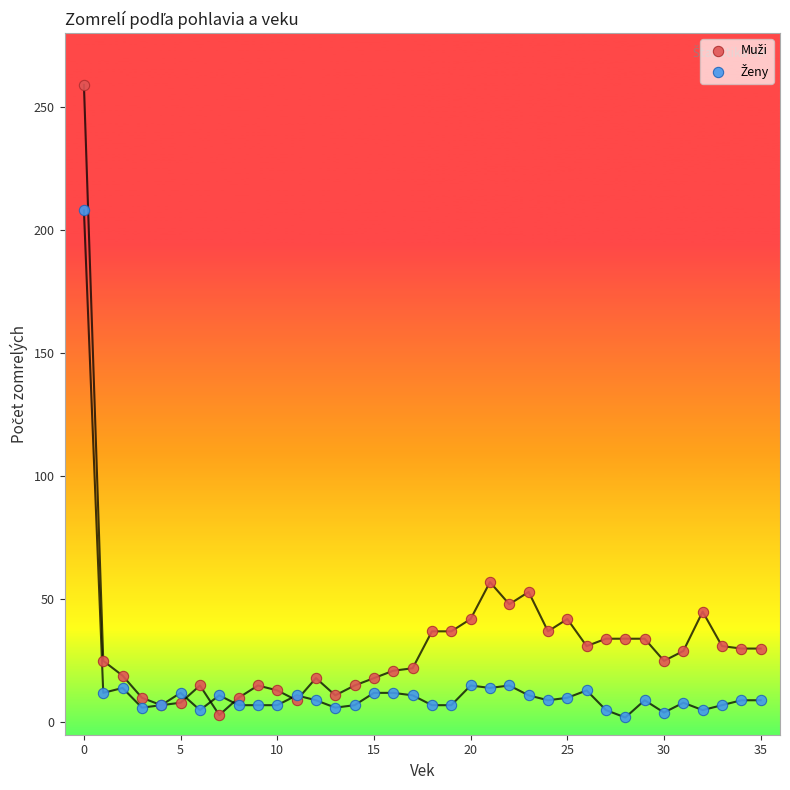

Across all series, what Y value is closest to 130?

57